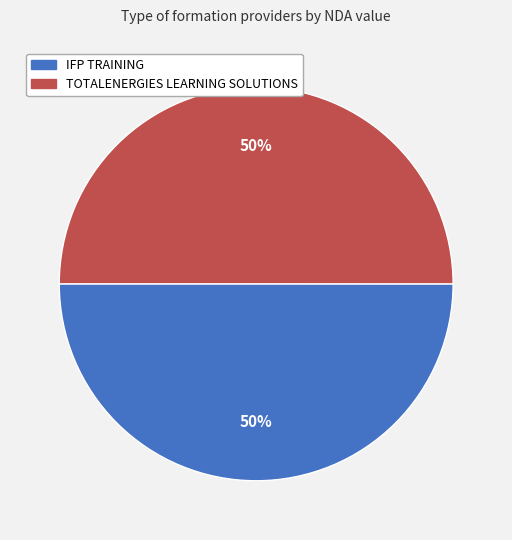

What is the ratio of the value at IFP TRAINING to the value at TOTALENERGIES LEARNING SOLUTIONS?

1.0